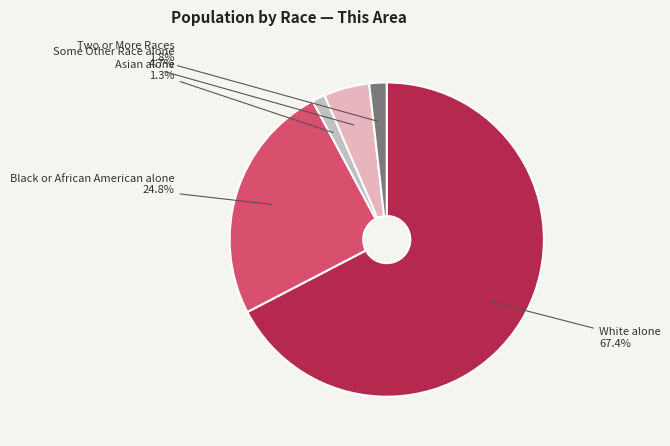

Approximately how many times larger is the value at Black or African American alone compared to Some Other Race alone?

5.3